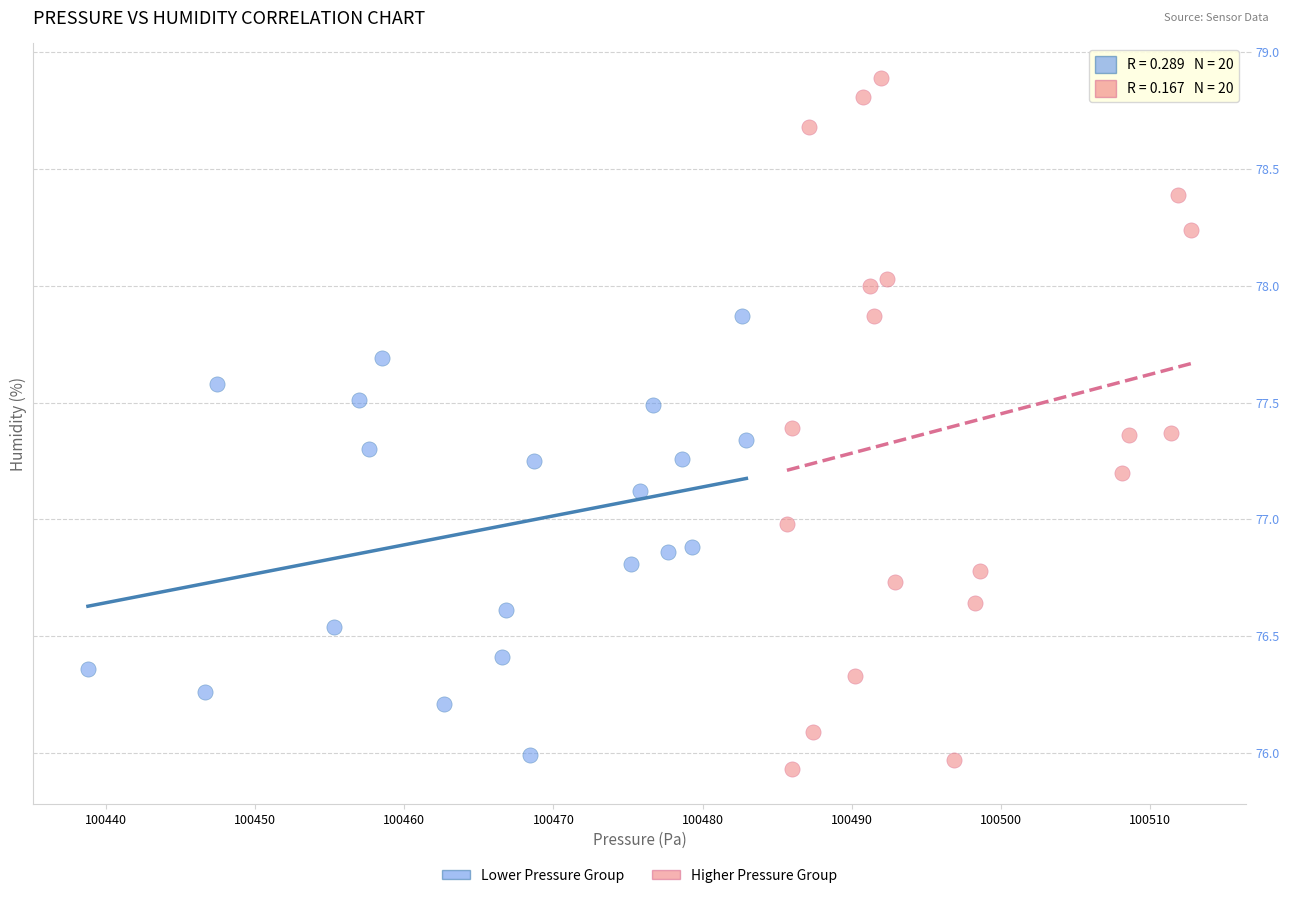

What are all the series names shown in the legend?

Lower Pressure Group, Higher Pressure Group